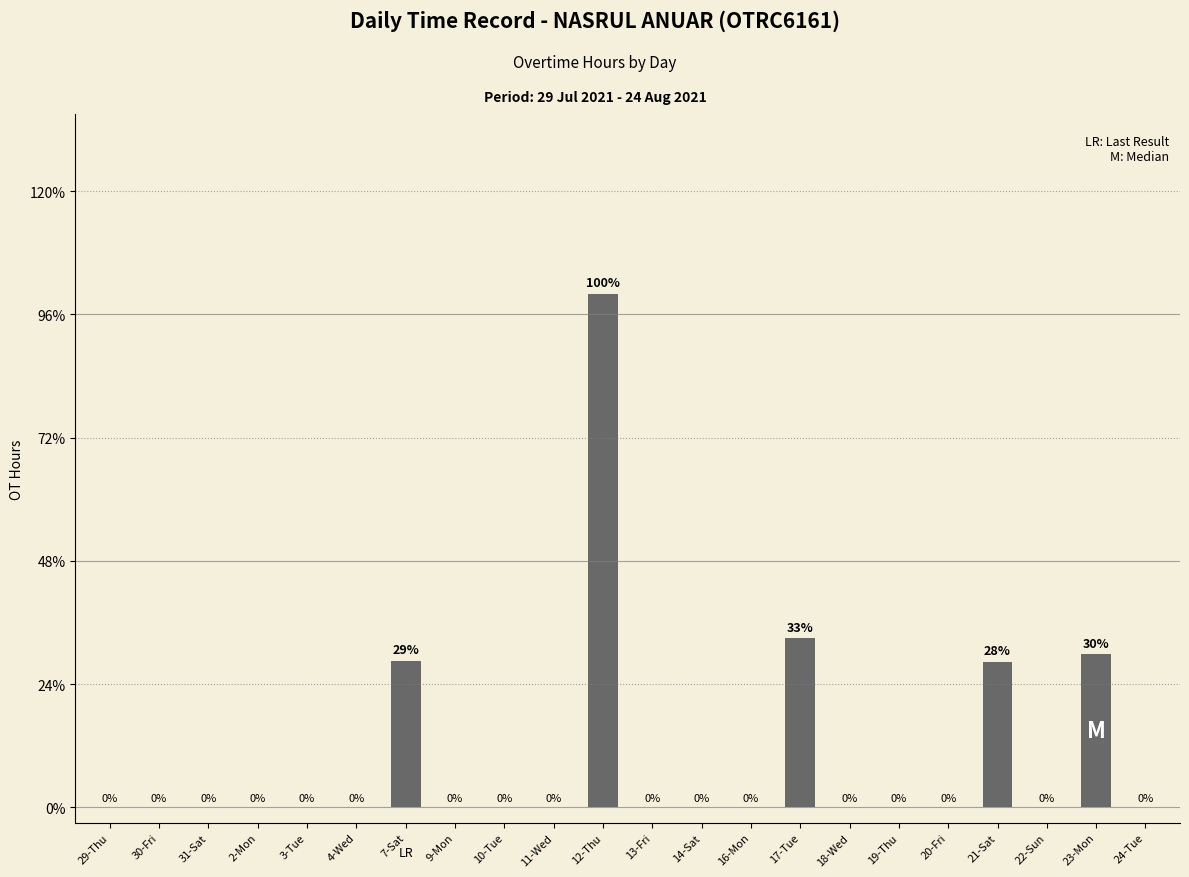

The chart shows a value of 0.0 at 11-Wed. True or false?

True